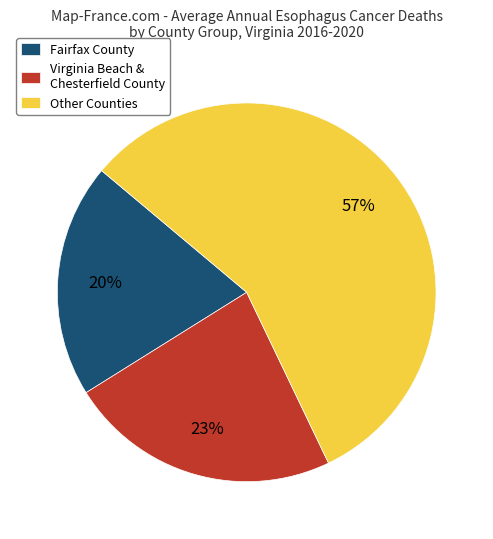

The Other Counties slice represents 51% of the pie. True or false?

False